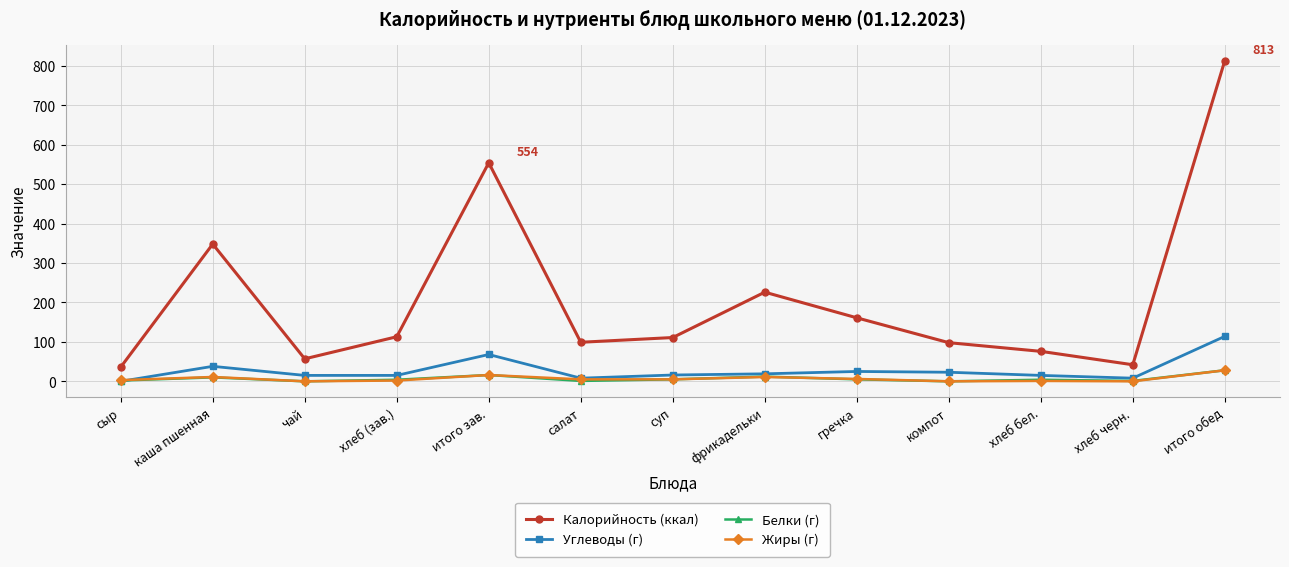

Is the value of Калорийность (ккал) at хлеб бел. greater than the value of Углеводы (г) at каша пшенная?

Yes